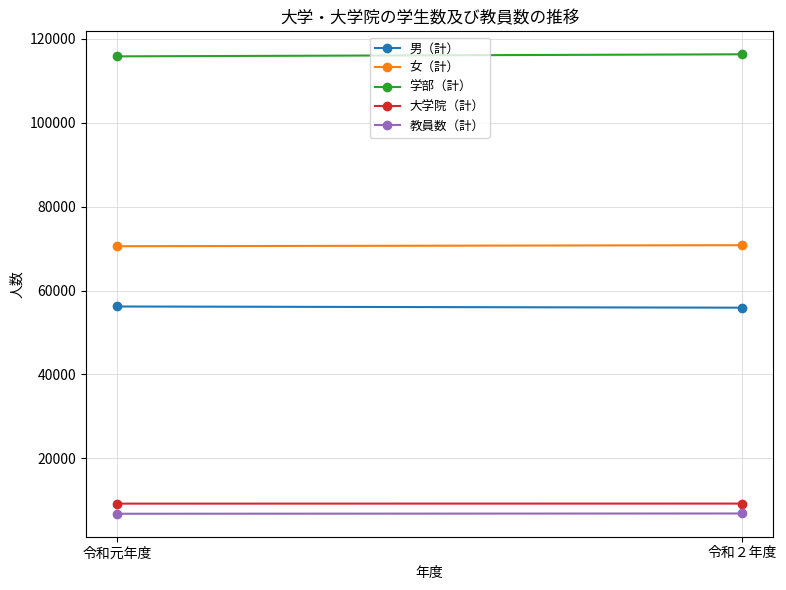

Which series has the largest total across all categories?

学部（計）